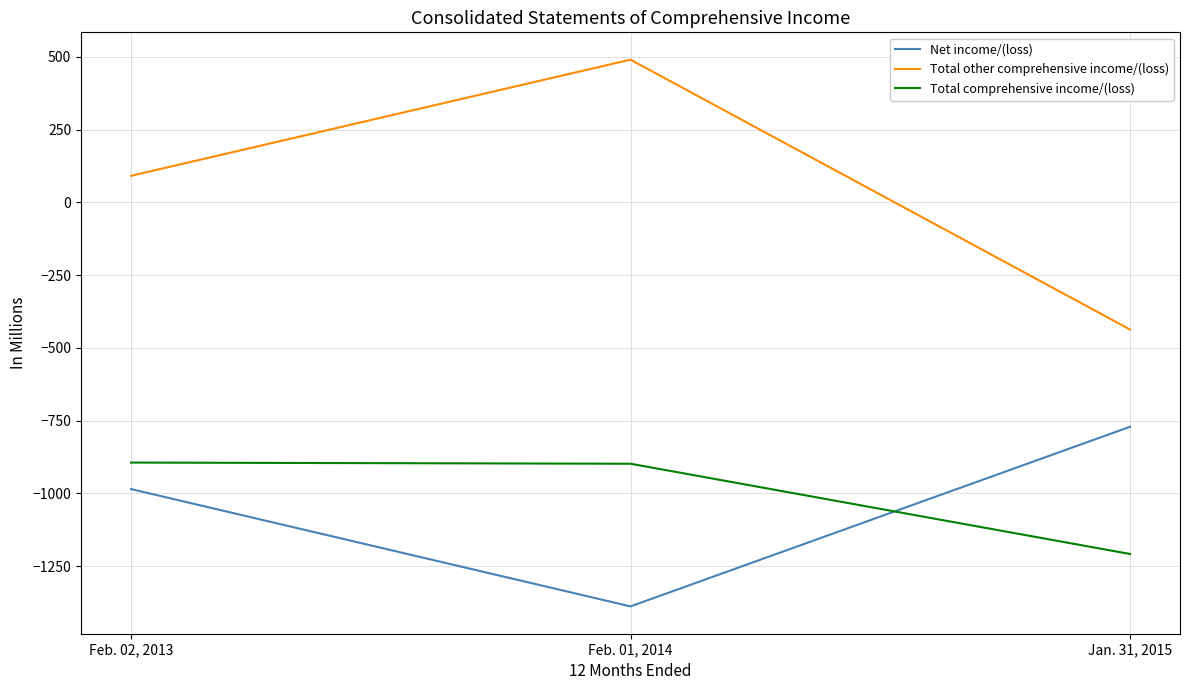

At Jan. 31, 2015, list the series in order from largest to smallest.

Total other comprehensive income/(loss), Net income/(loss), Total comprehensive income/(loss)